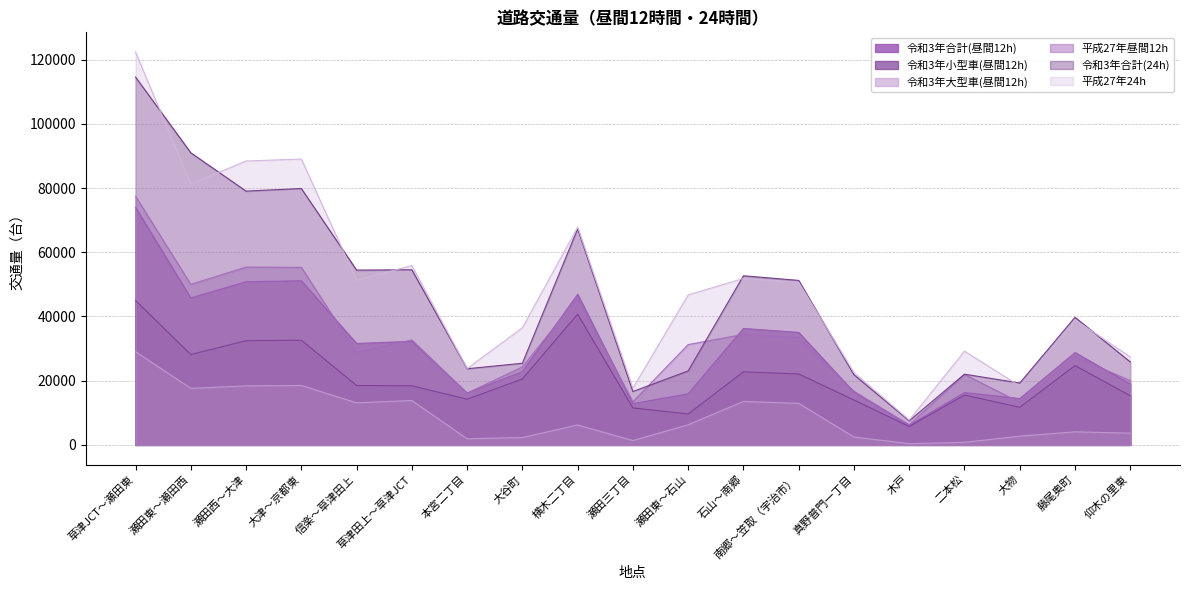

Reading right to left, extract all data points from this chart.

令和3年合計(昼間12h): 18964	28764	14432	16312	6110	16424	35036	36266	15907	12860	46905	22830	16129	32236	31595	51108	50814	45749	73991
令和3年小型車(昼間12h): 15308	24696	11713	15513	5734	13972	22091	22748	9634	11514	40706	20534	14226	18415	18507	32605	32447	28145	44962
令和3年大型車(昼間12h): 3656	4068	2719	799	376	2452	12945	13518	6273	1346	6199	2296	1903	13821	13088	18503	18367	17604	29029
平成27年昼間12h: 20002	27453	13249	21952	6265	16700	33359	34428	31247	13432	45746	24293	16131	32693	28771	55296	55385	49995	77431
令和3年合計(24h): 25837	39739	19273	22021	7508	21844	51226	52677	23041	16622	67268	25428	23710	54543	54443	79855	79034	90977	114558
平成27年24h: 27404	38959	18344	29196	7733	22545	50614	51835	46706	17693	67797	36496	23745	55851	51270	89029	88409	81246	122362